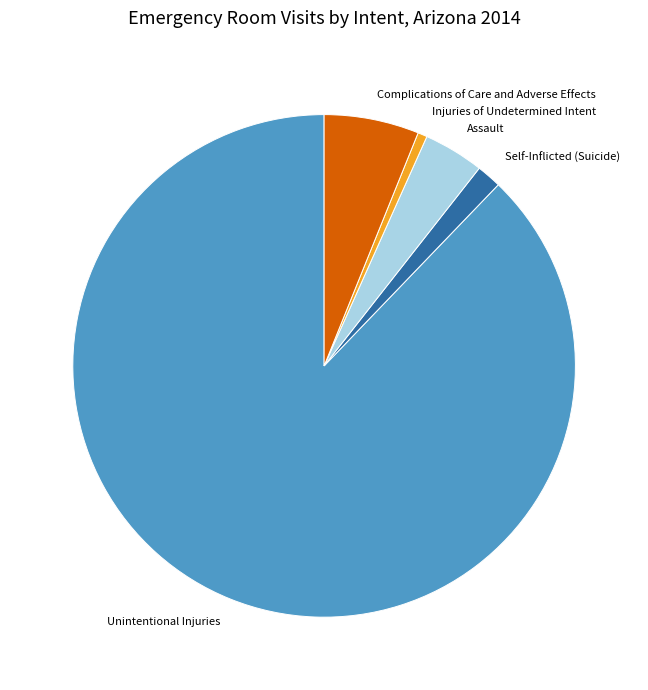

Rank the categories by value from lowest to highest.

Injuries of Undetermined Intent, Self-Inflicted (Suicide), Assault, Complications of Care and Adverse Effects, Unintentional Injuries